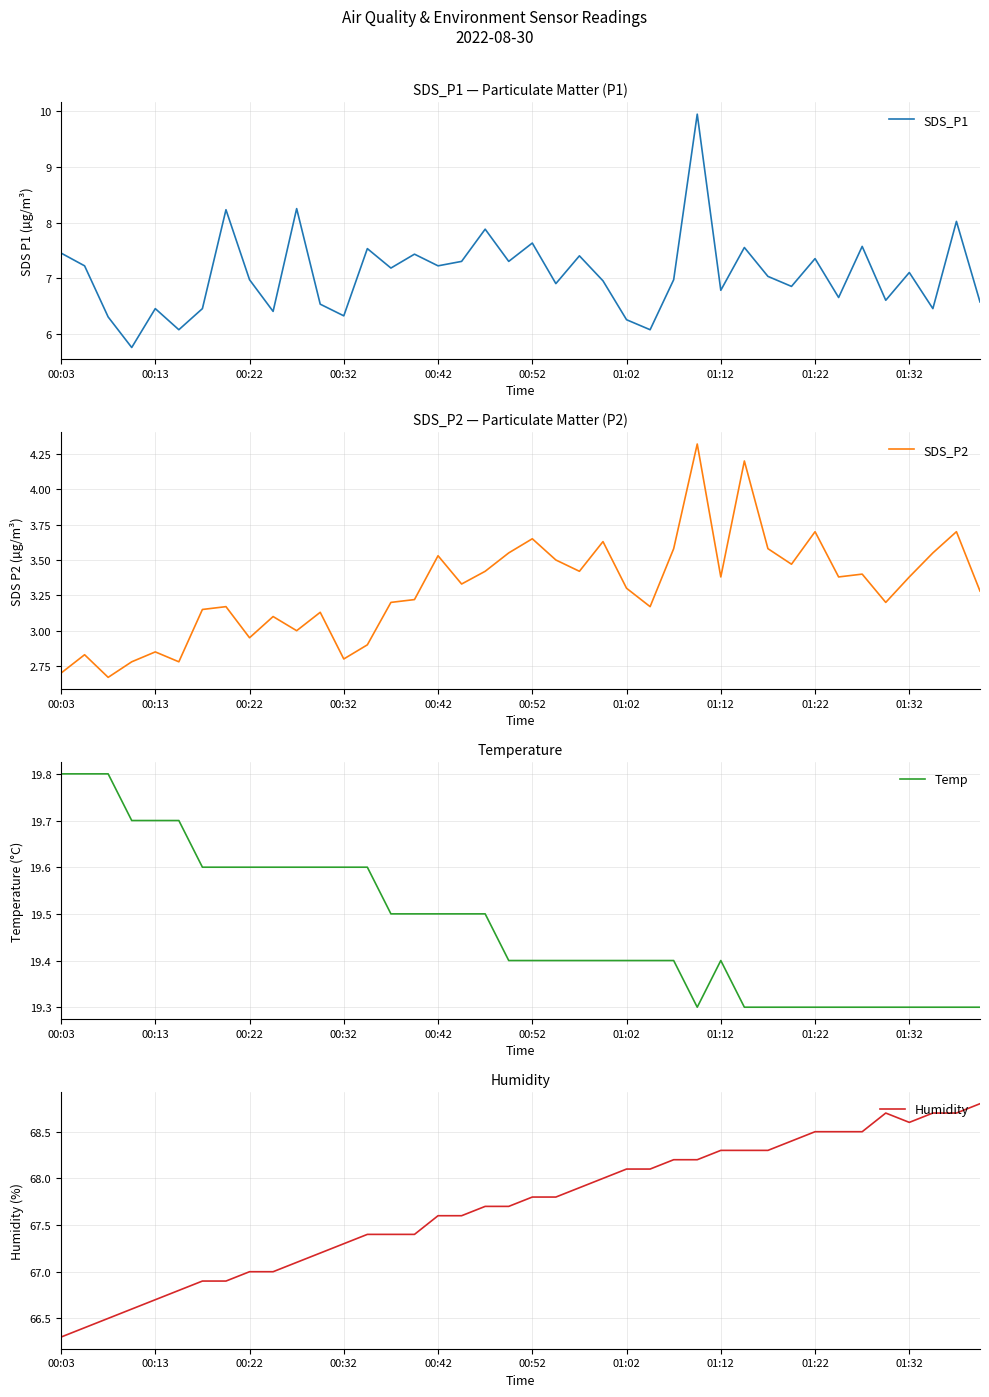

What is the sum of all Humidity values?

2707.9